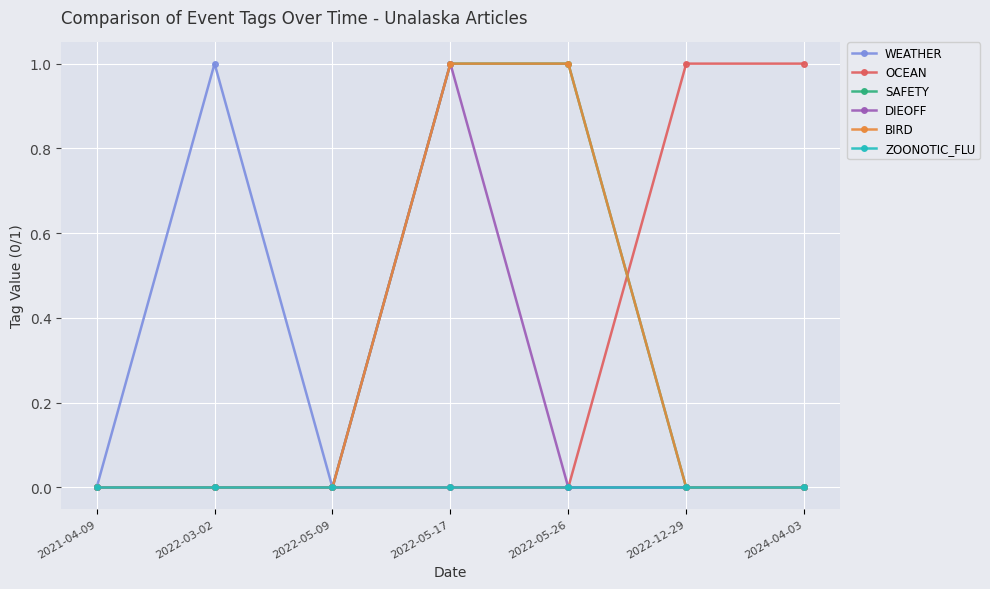

Does the chart have visible grid lines?

Yes